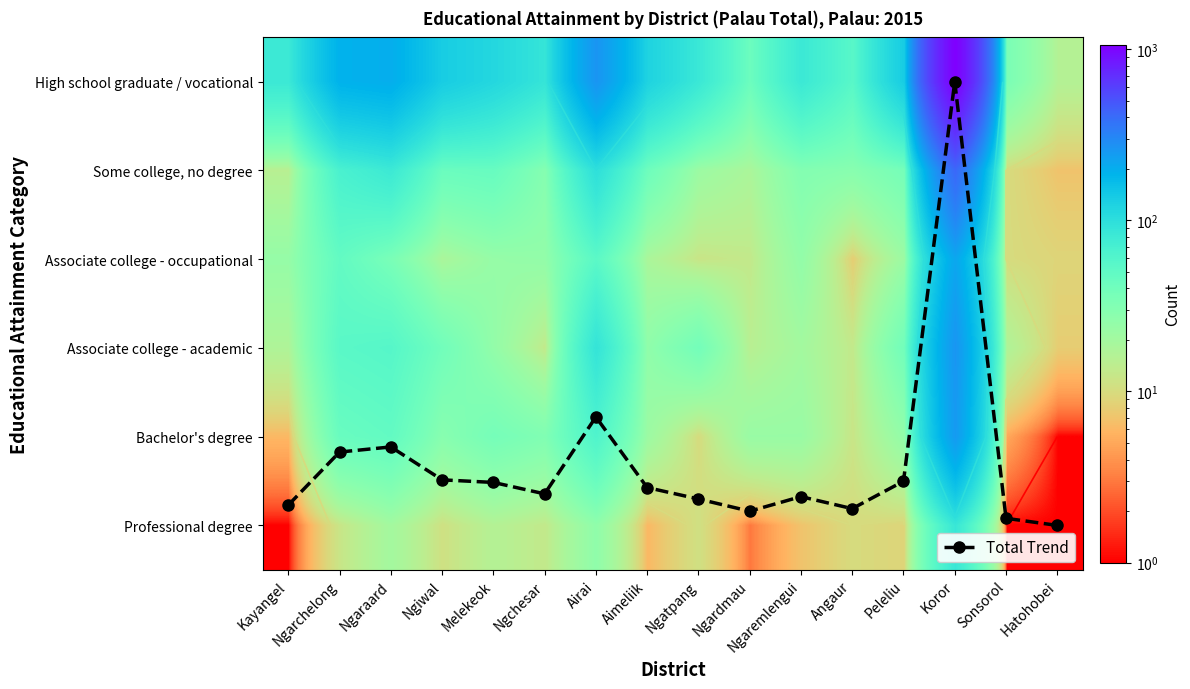

Which category has the highest value across all series?

Koror